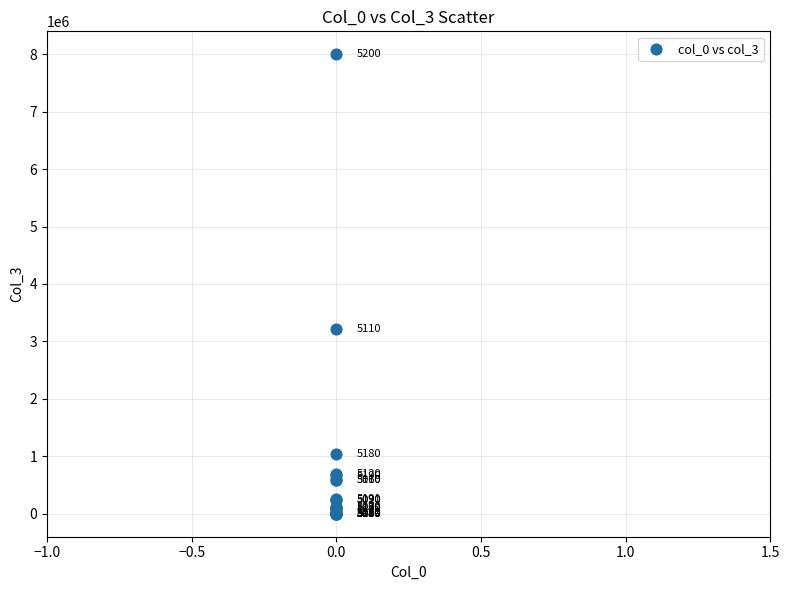

What Y value in the scatter plot is closest to 3998837?

3212644